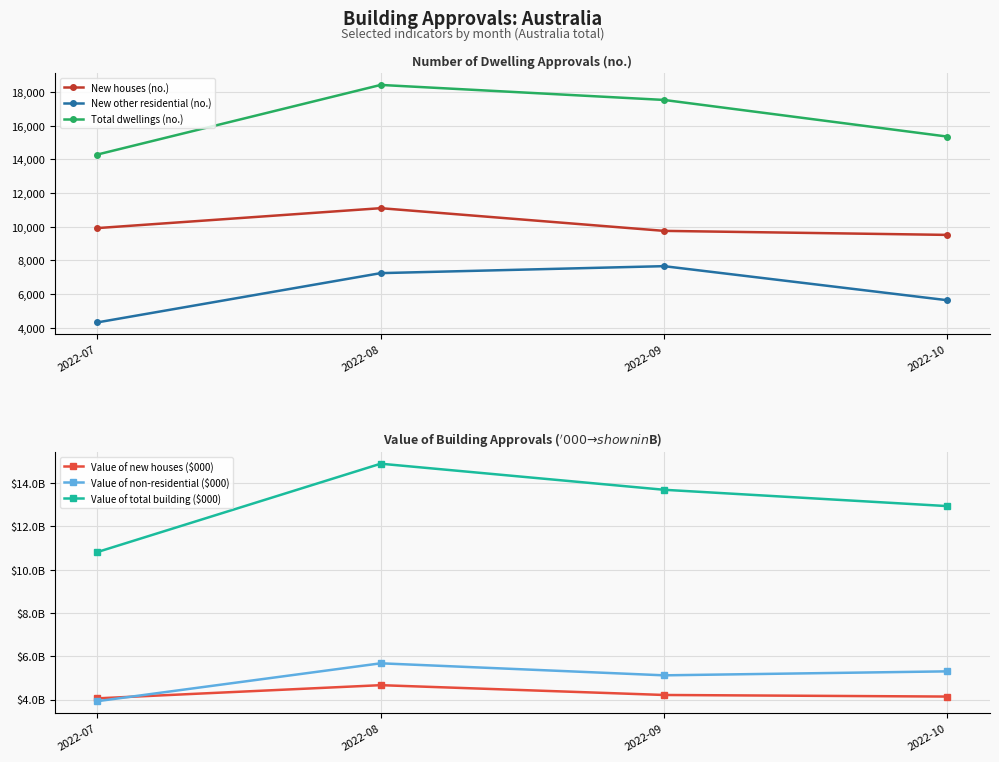

What is the spread (max minus min) of values at 2022-07?

14280.1